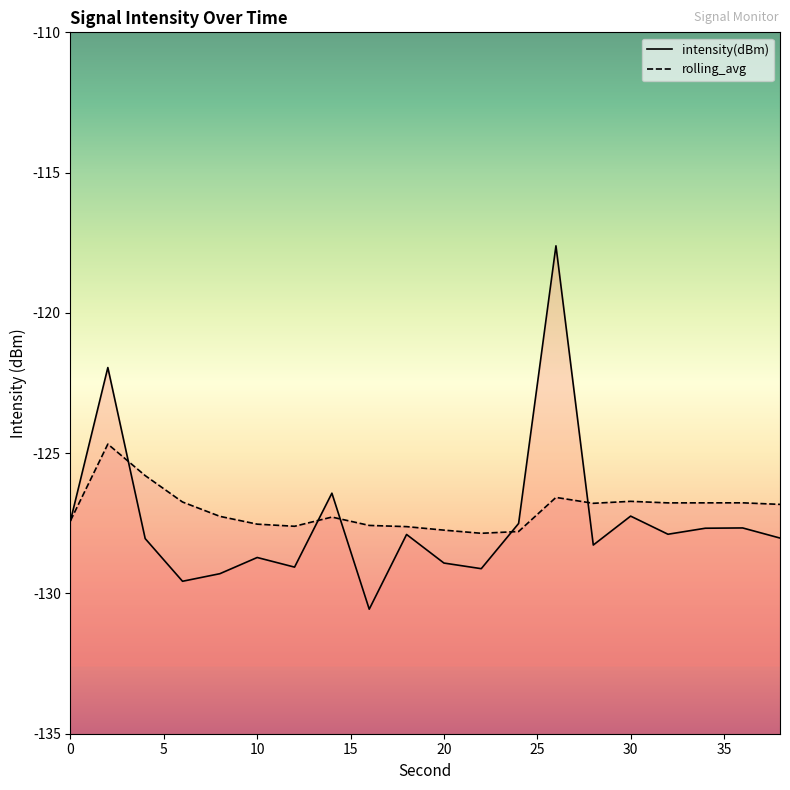

Which series has the largest range (max minus min)?

intensity(dBm)